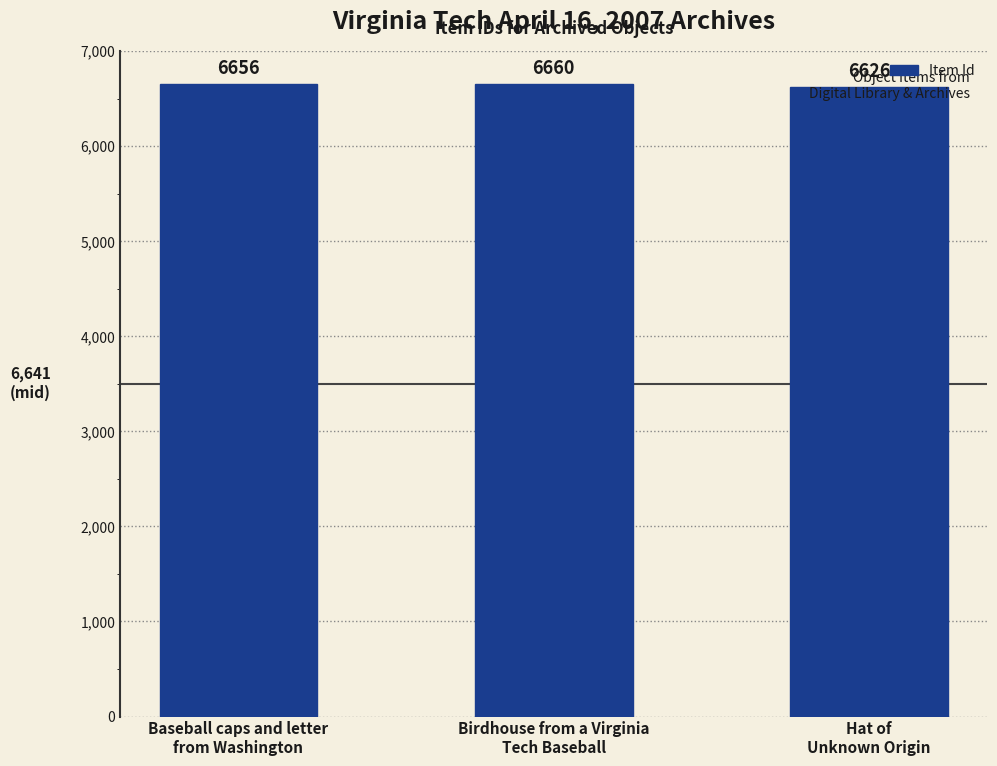

What value does the data have at Baseball caps and letter
from Washington?

6656